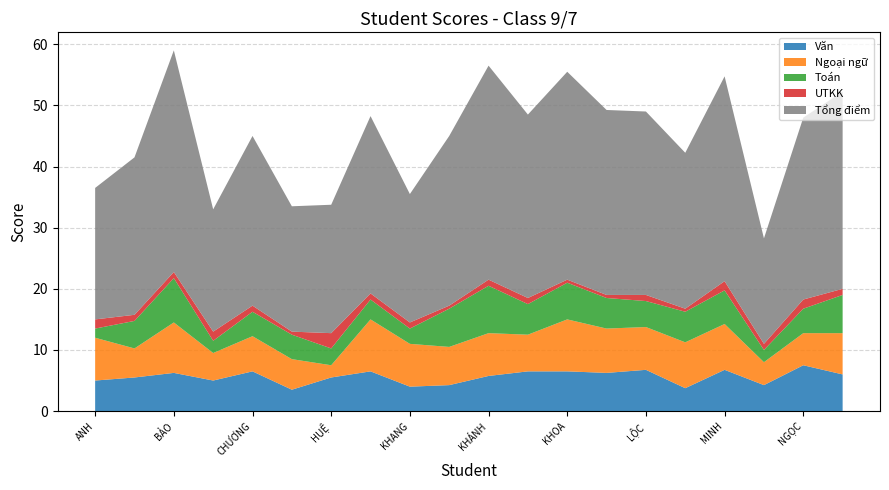

Reading left to right, extract all data points from this chart.

Văn: LÊ TRẦN PHÚC ANH=5.0	TRƯƠNG NGỌC ÁNH=5.5	ĐỖ TRỌNG KIM BẢO=6.2	NGUYỄN HUY BẢO=5.0	TRẦN SỸ CHƯƠNG=6.5	ĐỖ PHẠM THANH HÀO=3.5	TRƯƠNG THỤC HUỆ=5.5	TRẦN QUANG HƯNG=6.5	DƯƠNG TẤN KHANG=4.0	VÕ HY THẠCH KHANG=4.2	NGUYỄN GIA KHÁNH=5.8	THẠCH NGUYỄN KHIÊM=6.5	BÙI ĐỨC ĐĂNG KHOA=6.5	HỒ DIÊN LỘC=6.2	PHẠM TẤN LỘC=6.8	NGUYỄN THANH LUÂN=3.8	TRẦN THẾ MINH=6.8	NGUYỄN THANH MỸ NGÂN=4.2	NGUYỄN BẢO NGỌC=7.5	HOÀNG LONG NHẬT=6.0
Ngoại ngữ: LÊ TRẦN PHÚC ANH=7.0	TRƯƠNG NGỌC ÁNH=4.8	ĐỖ TRỌNG KIM BẢO=8.2	NGUYỄN HUY BẢO=4.5	TRẦN SỸ CHƯƠNG=5.8	ĐỖ PHẠM THANH HÀO=5.0	TRƯƠNG THỤC HUỆ=2.0	TRẦN QUANG HƯNG=8.5	DƯƠNG TẤN KHANG=7.0	VÕ HY THẠCH KHANG=6.2	NGUYỄN GIA KHÁNH=7.0	THẠCH NGUYỄN KHIÊM=6.0	BÙI ĐỨC ĐĂNG KHOA=8.5	HỒ DIÊN LỘC=7.2	PHẠM TẤN LỘC=7.0	NGUYỄN THANH LUÂN=7.5	TRẦN THẾ MINH=7.5	NGUYỄN THANH MỸ NGÂN=3.8	NGUYỄN BẢO NGỌC=5.2	HOÀNG LONG NHẬT=6.8
Toán: LÊ TRẦN PHÚC ANH=1.5	TRƯƠNG NGỌC ÁNH=4.5	ĐỖ TRỌNG KIM BẢO=7.2	NGUYỄN HUY BẢO=2.0	TRẦN SỸ CHƯƠNG=4.0	ĐỖ PHẠM THANH HÀO=4.0	TRƯƠNG THỤC HUỆ=2.8	TRẦN QUANG HƯNG=3.2	DƯƠNG TẤN KHANG=2.5	VÕ HY THẠCH KHANG=6.2	NGUYỄN GIA KHÁNH=7.8	THẠCH NGUYỄN KHIÊM=5.0	BÙI ĐỨC ĐĂNG KHOA=6.0	HỒ DIÊN LỘC=5.0	PHẠM TẤN LỘC=4.2	NGUYỄN THANH LUÂN=5.0	TRẦN THẾ MINH=5.5	NGUYỄN THANH MỸ NGÂN=2.0	NGUYỄN BẢO NGỌC=4.0	HOÀNG LONG NHẬT=6.2
UTKK: LÊ TRẦN PHÚC ANH=1.5	TRƯƠNG NGỌC ÁNH=1.0	ĐỖ TRỌNG KIM BẢO=1.0	NGUYỄN HUY BẢO=1.5	TRẦN SỸ CHƯƠNG=1.0	ĐỖ PHẠM THANH HÀO=0.5	TRƯƠNG THỤC HUỆ=2.5	TRẦN QUANG HƯNG=1.0	DƯƠNG TẤN KHANG=1.0	VÕ HY THẠCH KHANG=0.5	NGUYỄN GIA KHÁNH=1.0	THẠCH NGUYỄN KHIÊM=1.0	BÙI ĐỨC ĐĂNG KHOA=0.5	HỒ DIÊN LỘC=0.5	PHẠM TẤN LỘC=1.0	NGUYỄN THANH LUÂN=0.5	TRẦN THẾ MINH=1.5	NGUYỄN THANH MỸ NGÂN=1.0	NGUYỄN BẢO NGỌC=1.5	HOÀNG LONG NHẬT=1.0
Tổng điểm: LÊ TRẦN PHÚC ANH=21.5	TRƯƠNG NGỌC ÁNH=25.8	ĐỖ TRỌNG KIM BẢO=36.2	NGUYỄN HUY BẢO=20.0	TRẦN SỸ CHƯƠNG=27.8	ĐỖ PHẠM THANH HÀO=20.5	TRƯƠNG THỤC HUỆ=21.0	TRẦN QUANG HƯNG=29.0	DƯƠNG TẤN KHANG=21.0	VÕ HY THẠCH KHANG=27.8	NGUYỄN GIA KHÁNH=35.0	THẠCH NGUYỄN KHIÊM=30.0	BÙI ĐỨC ĐĂNG KHOA=34.0	HỒ DIÊN LỘC=30.2	PHẠM TẤN LỘC=30.0	NGUYỄN THANH LUÂN=25.5	TRẦN THẾ MINH=33.5	NGUYỄN THANH MỸ NGÂN=17.2	NGUYỄN BẢO NGỌC=29.8	HOÀNG LONG NHẬT=32.2